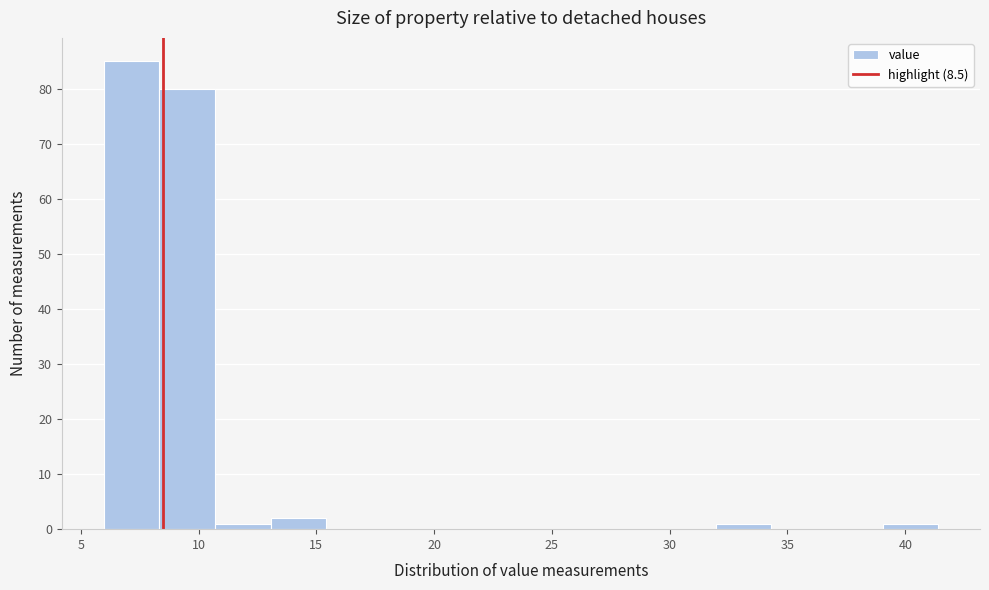

What is the height of the bar covering 8.5 to 10.5 on the x-axis? Neither the bar edges nor the heights are printed on the chart, so give them approximately, as read against the axes.

80